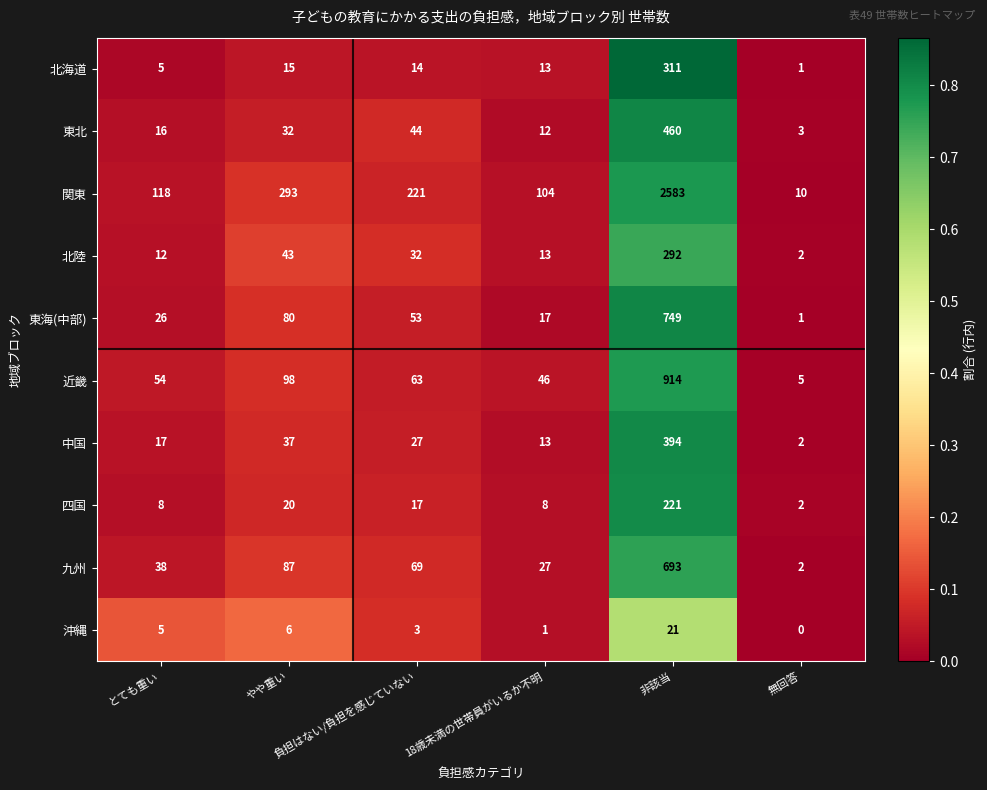

Which series has the largest total across all categories?

関東